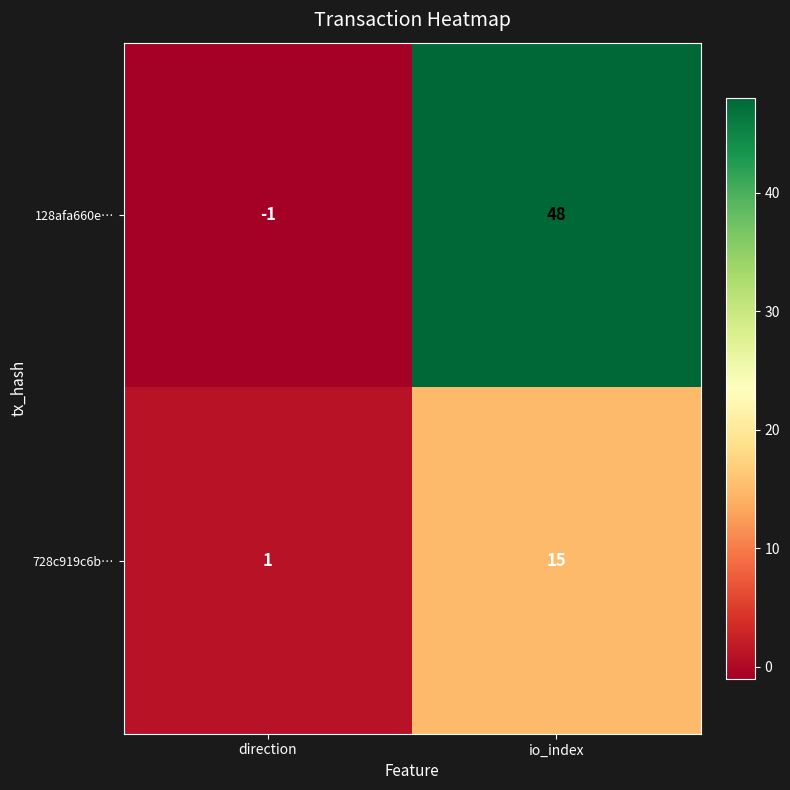

Which series has the largest range (max minus min)?

128afa660e…